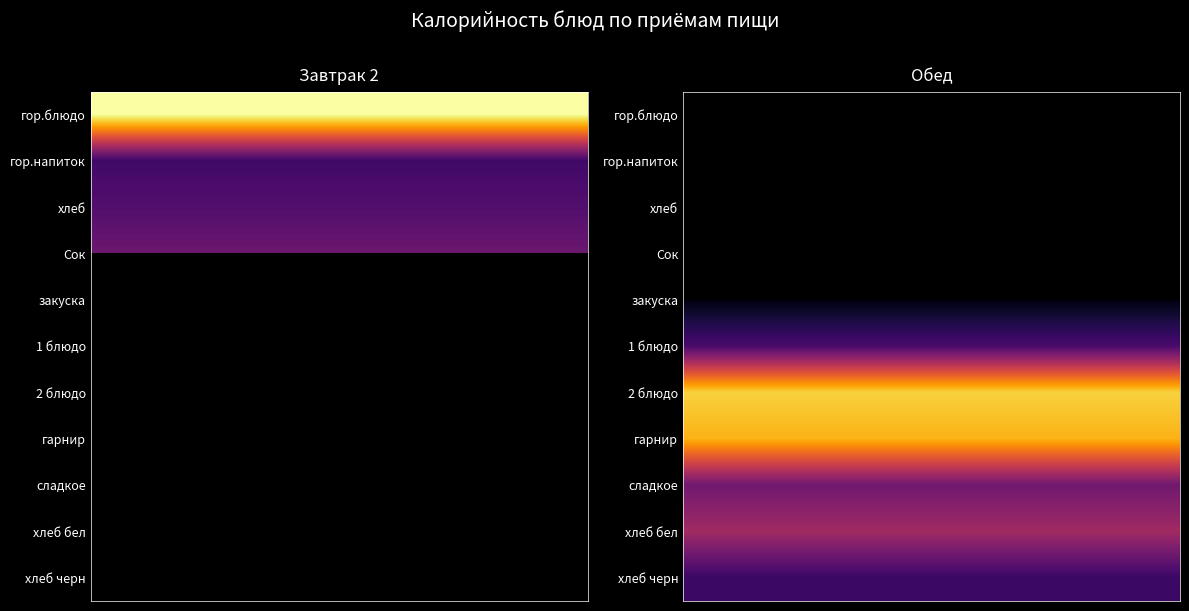

Which series has the largest total across all categories?

гор.блюдо